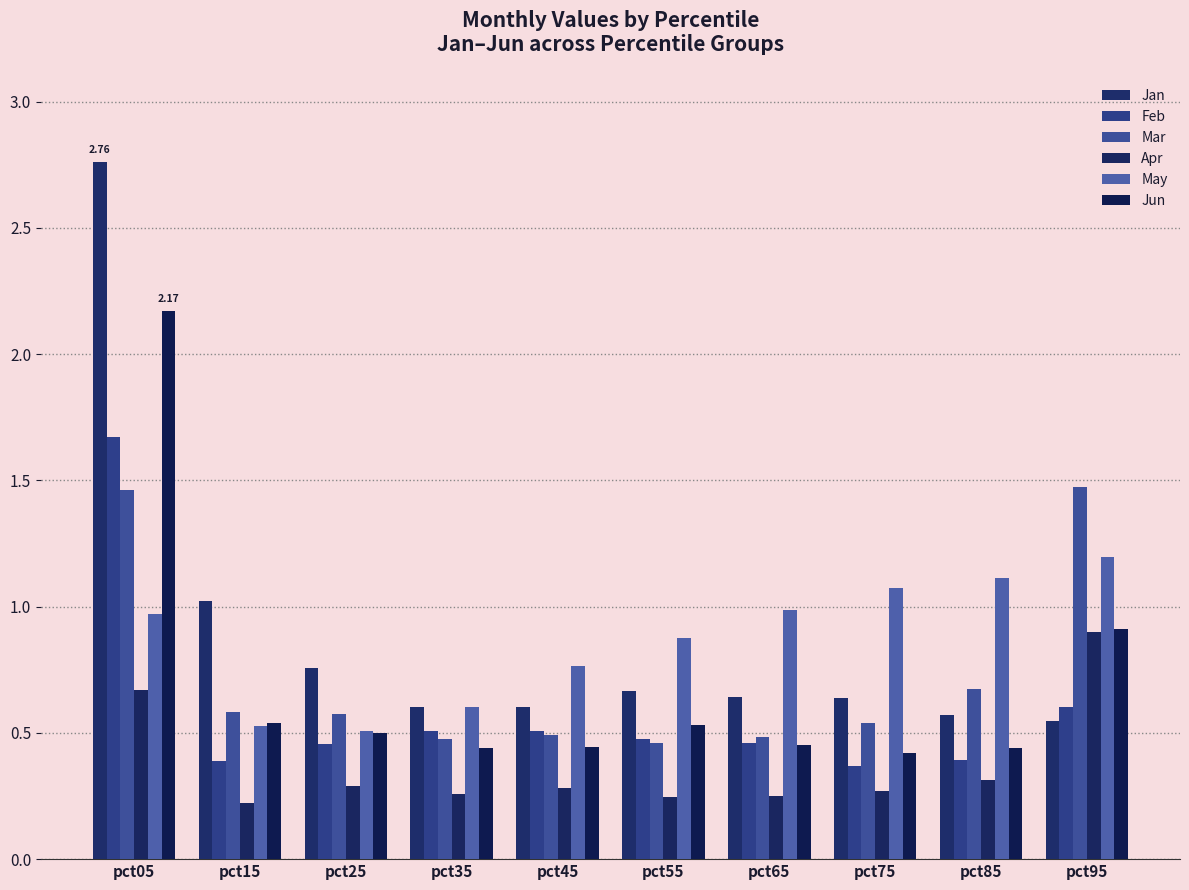

Count the number of data series in this chart.

6